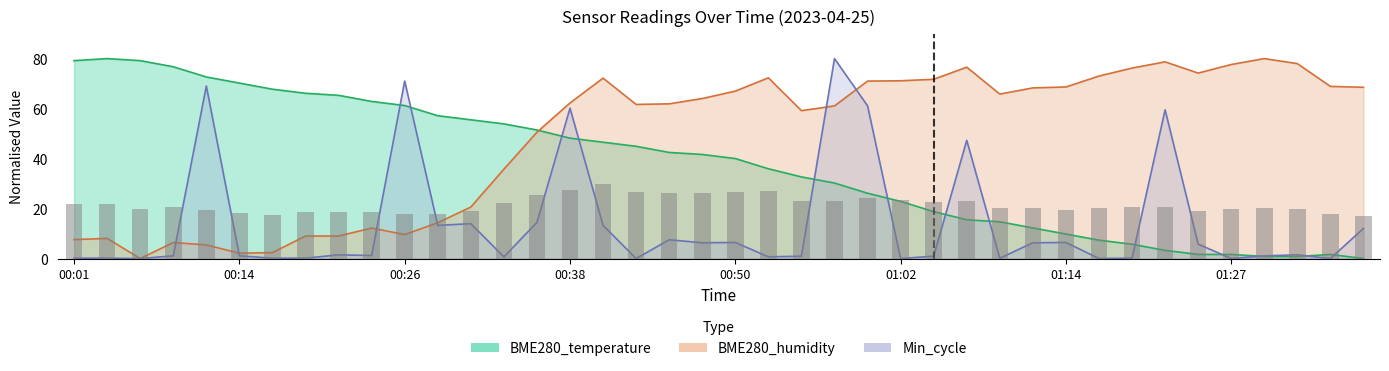

At how many categories does at least one series exceed 38?

40